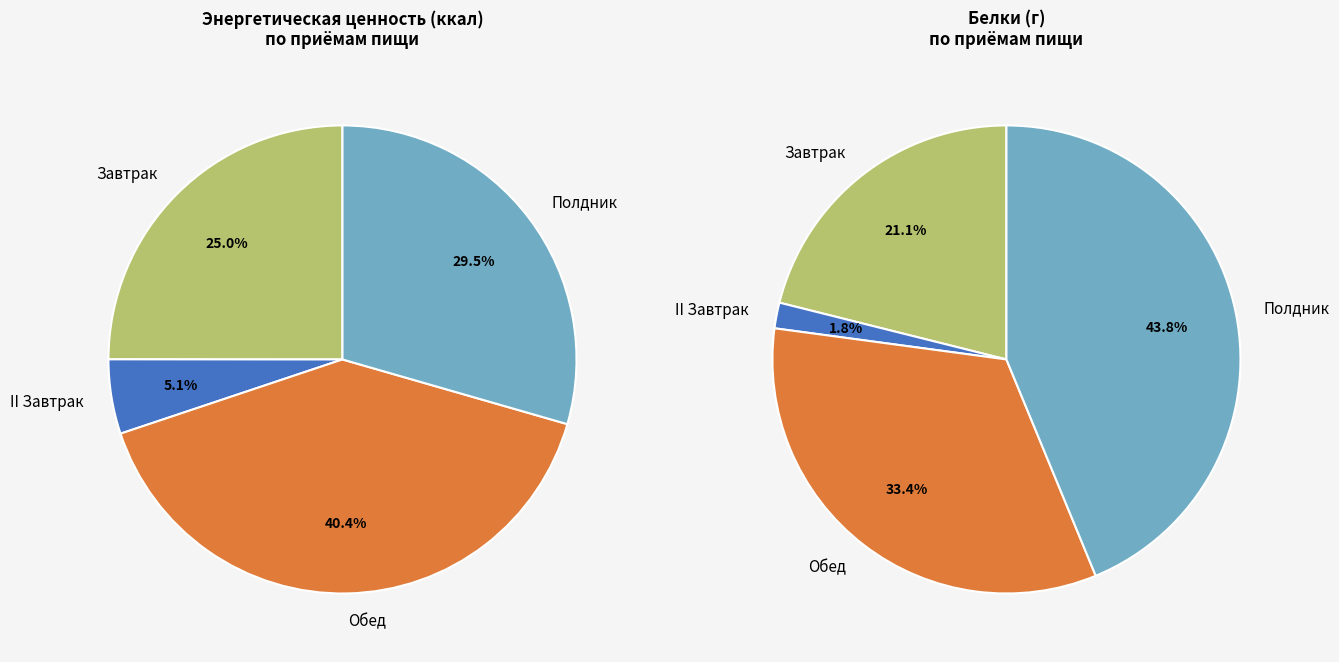

To the nearest percent, what portion does Полдник represent?

29%